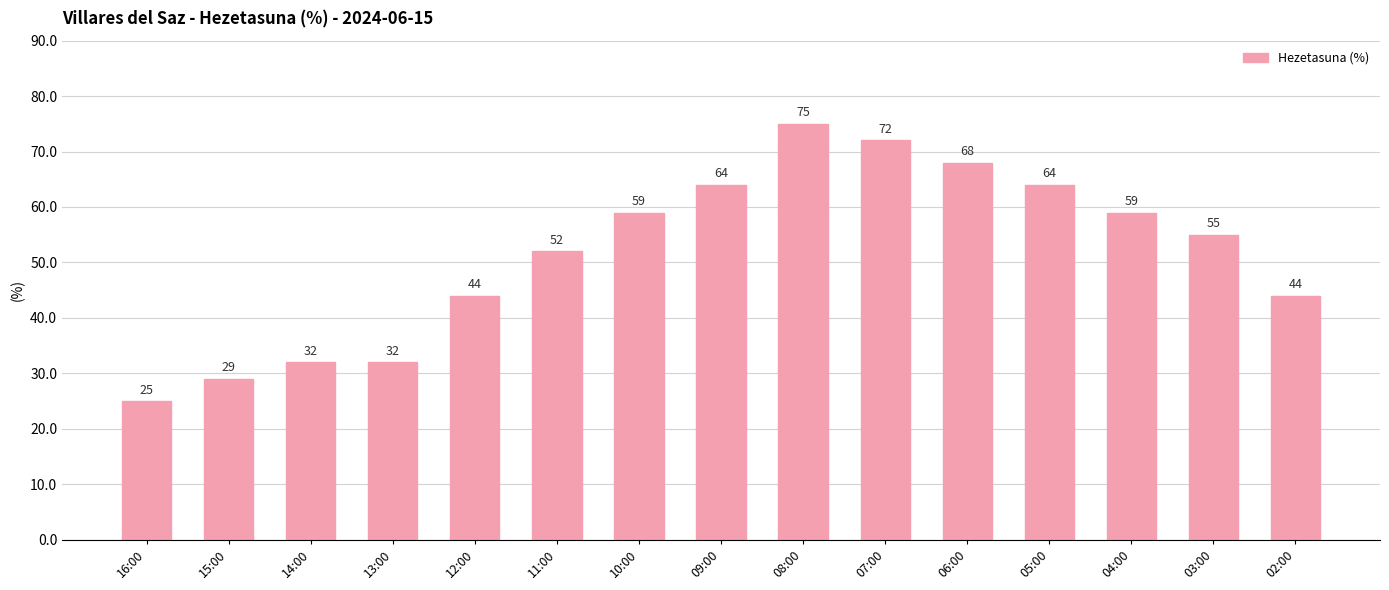

The chart shows a value of 44 at 02:00. True or false?

True